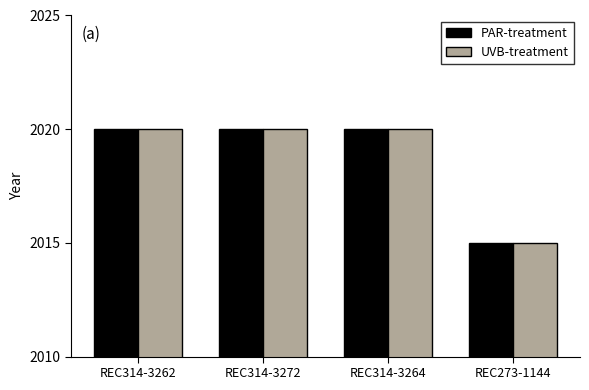

What is the lowest value of the PAR-treatment series?

2015